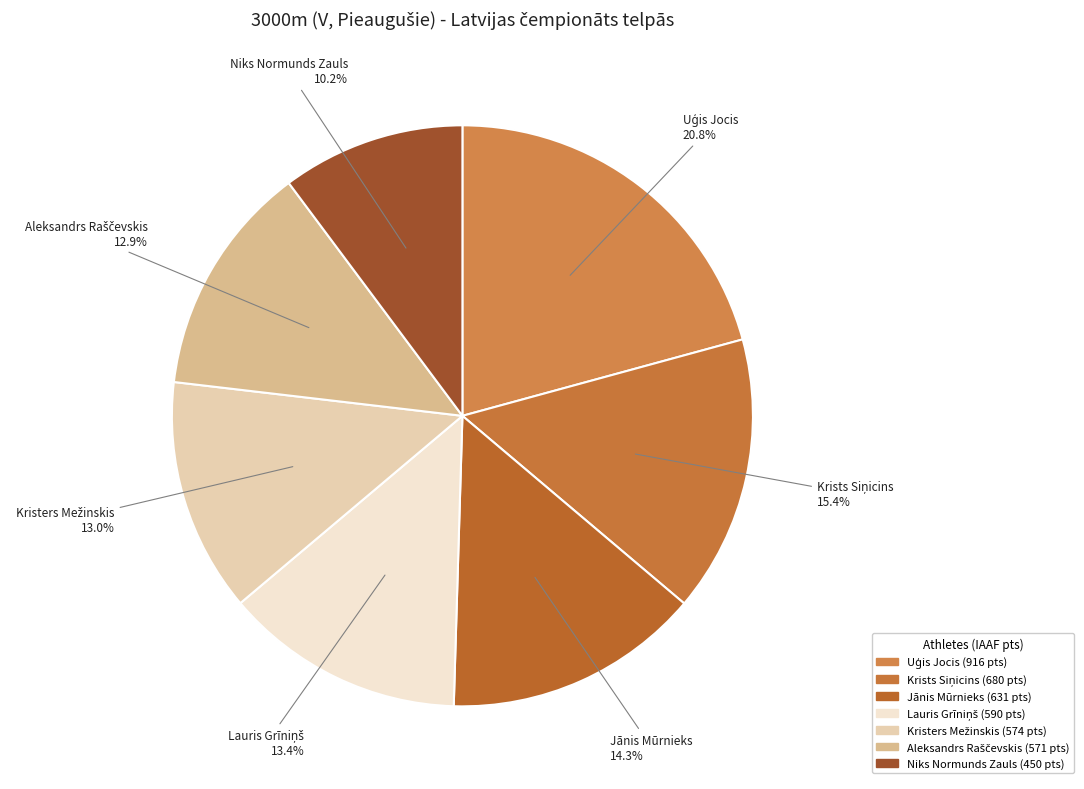

Which category has the smallest portion of the pie?

Niks Normunds Zauls